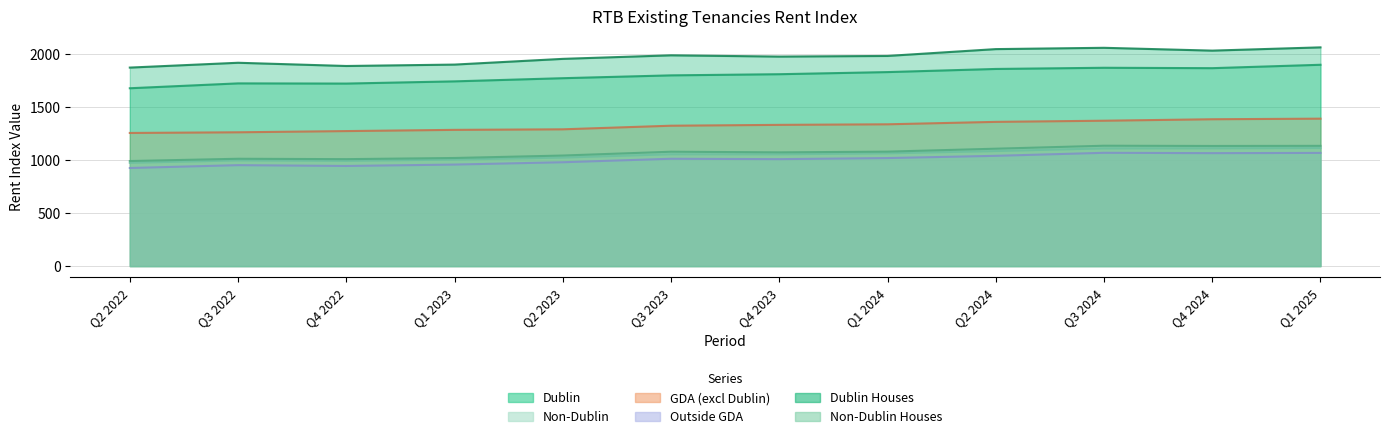

At which category does Non-Dublin Houses reach its first local valley?

Q4 2022